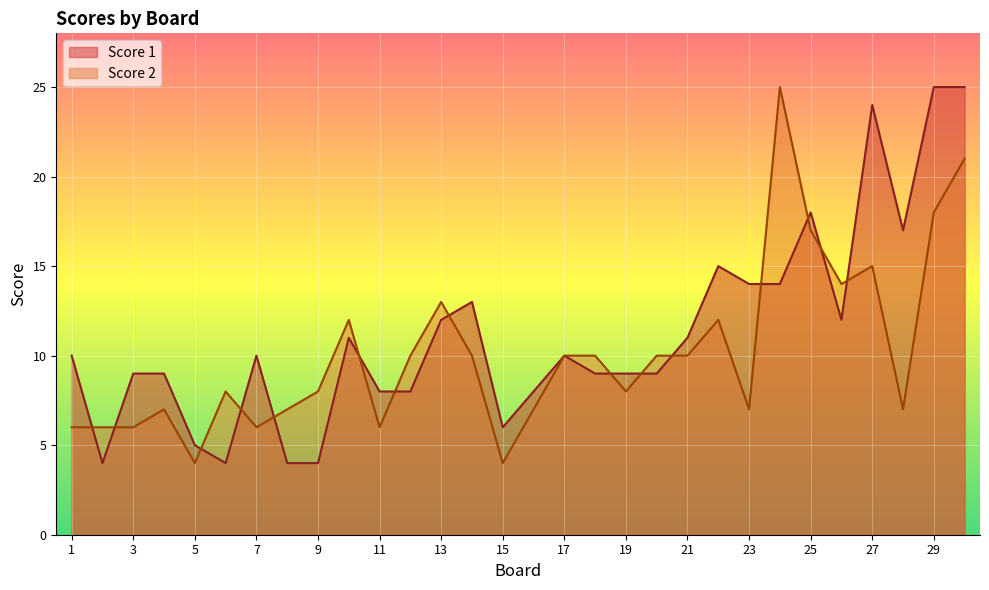

Count the number of data series in this chart.

2